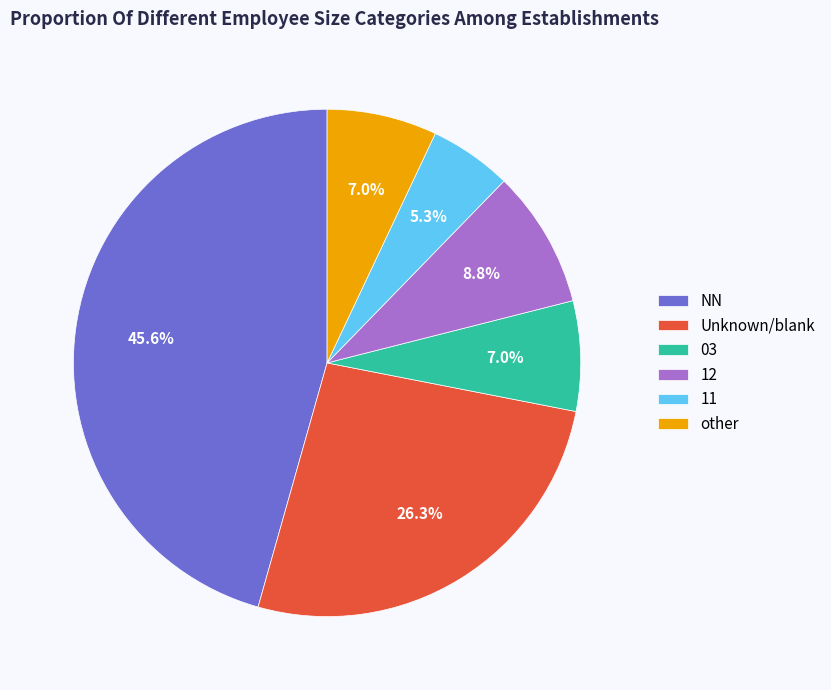

How much of the chart is everything except 11?

94.7%